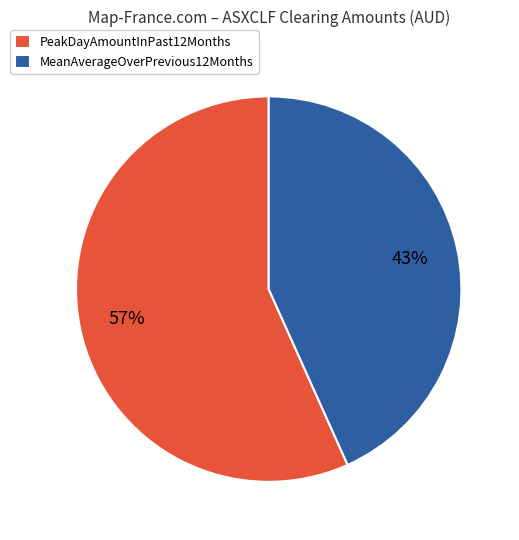

What is the ratio of the value at MeanAverageOverPrevious12Months to the value at PeakDayAmountInPast12Months?

0.8